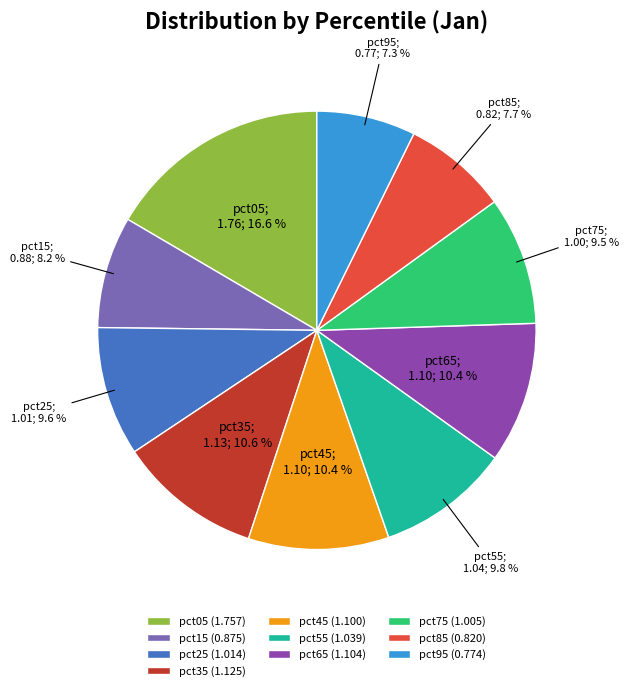

To the nearest percent, what is the combined percentage of pct45 and pct25?

20%